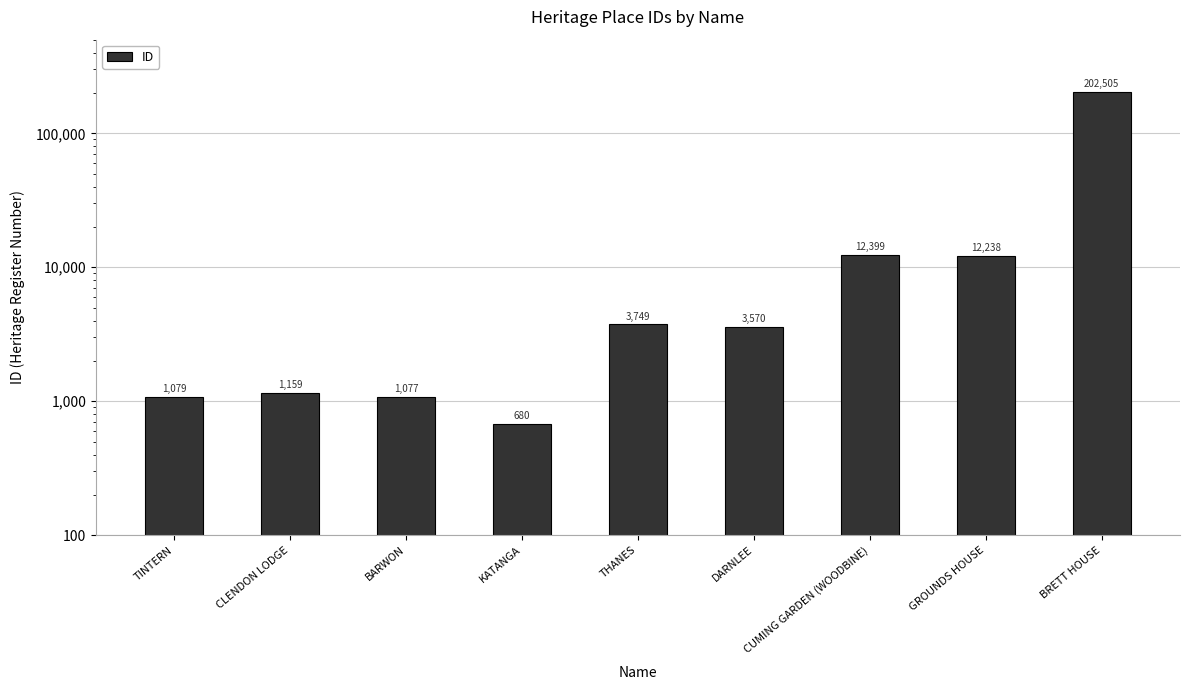

Is it true that the value at CLENDON LODGE is 1159?

True